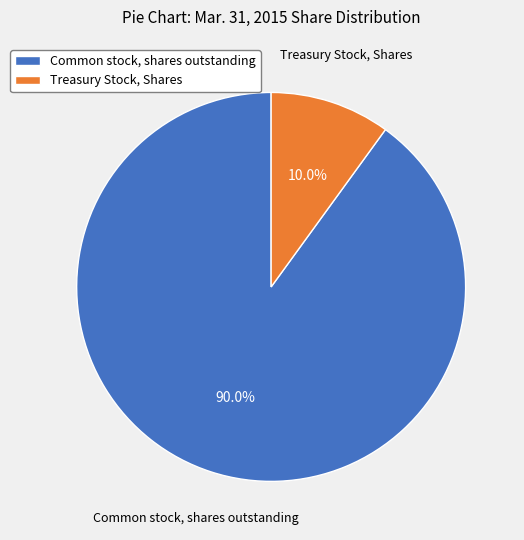

What is the smallest slice in the pie chart?

Treasury Stock, Shares